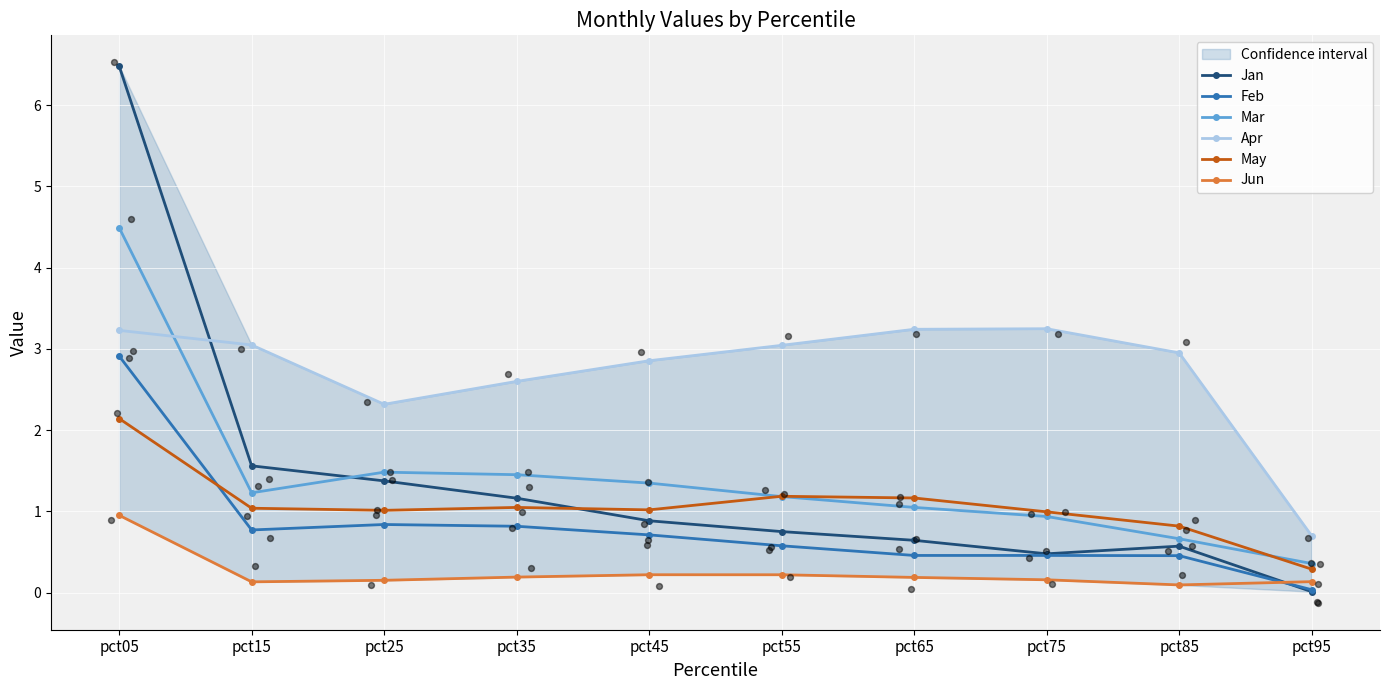

At how many categories does at least one series exceed 5?

1